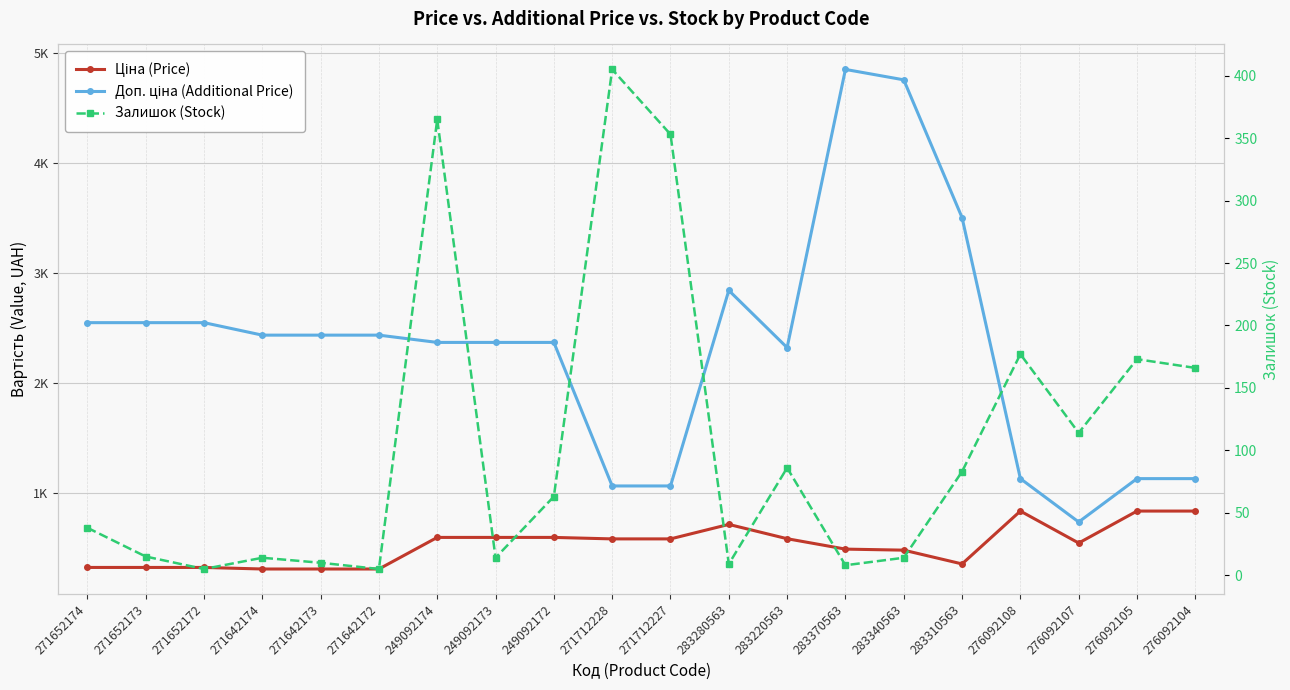

What are all the series names shown in the legend?

Ціна (Price), Доп. ціна (Additional Price), Залишок (Stock)